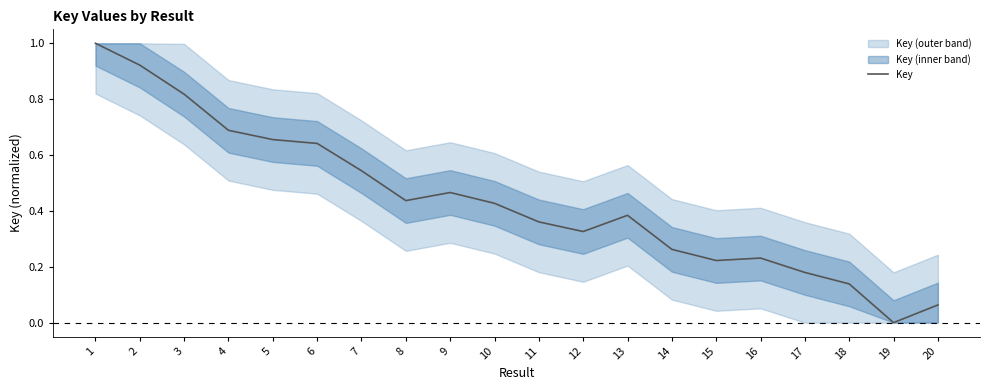

The value at 7 is 0.5. True or false?

True